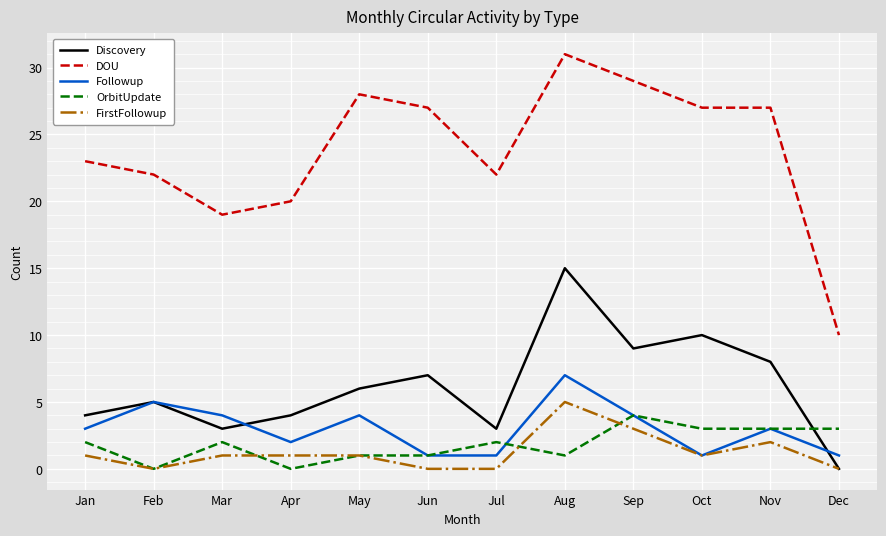

Which series has the widest spread of values?

DOU